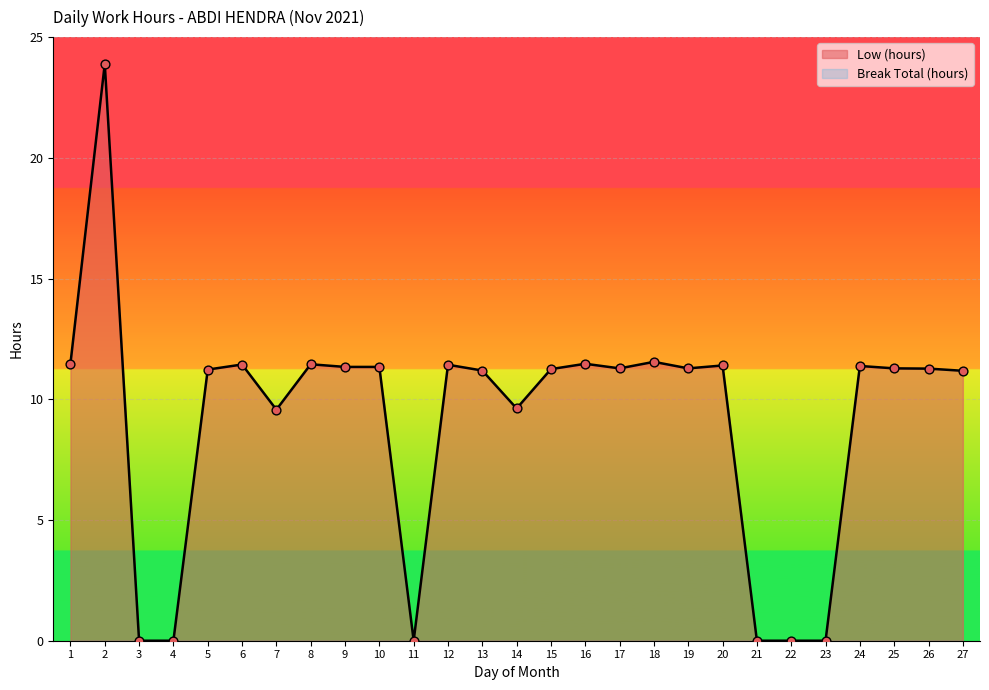

Approximately how many times larger is the value at 10 compared to 16?

1.0